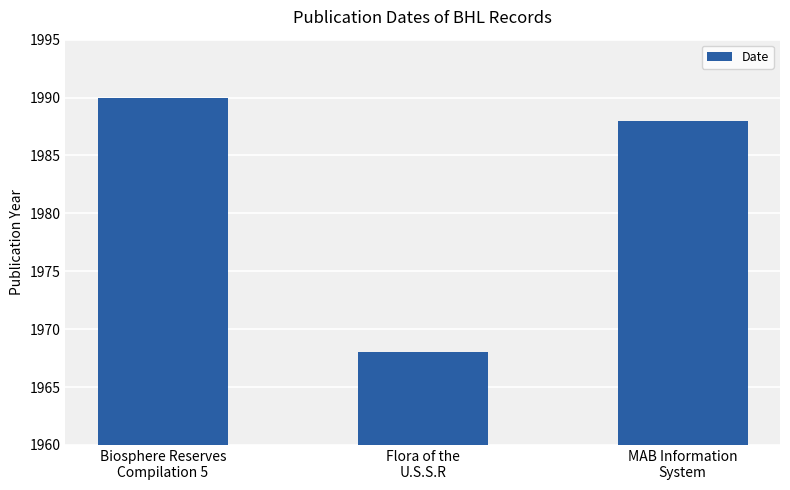

Approximately how many times larger is the value at Flora of the
U.S.S.R compared to MAB Information
System?

1.0